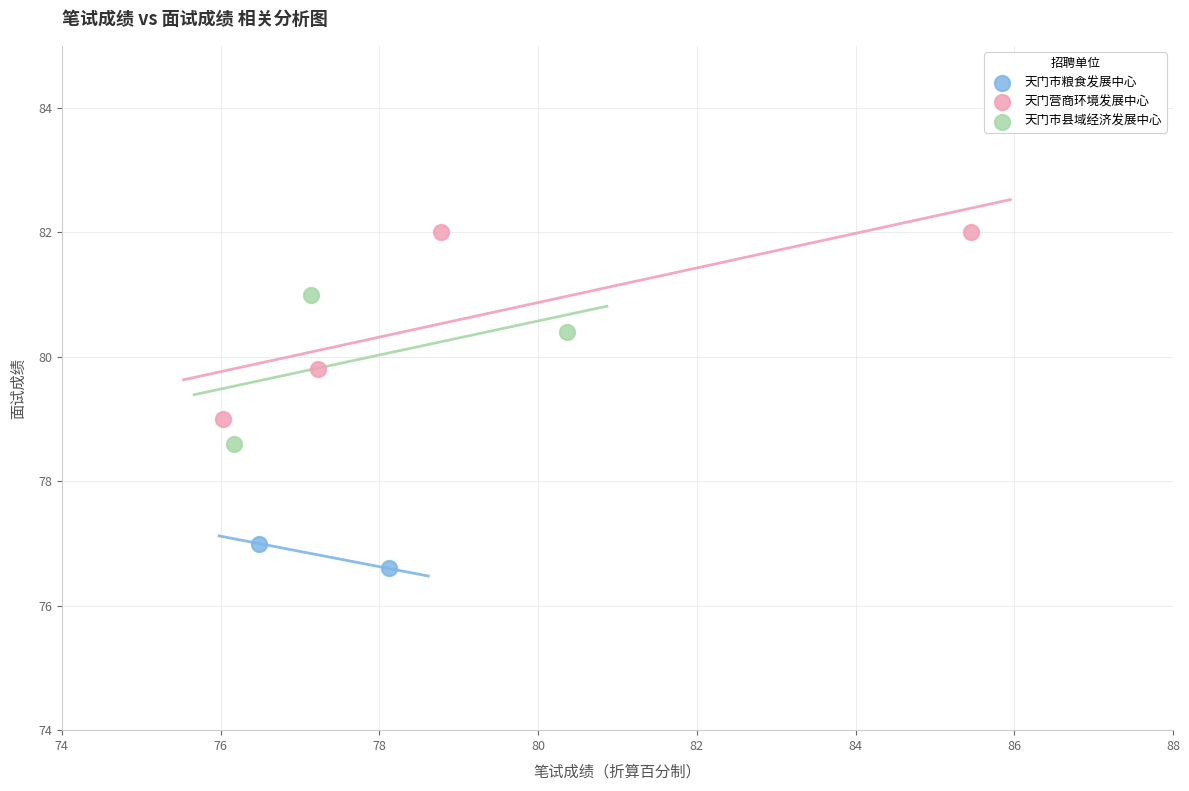

What are all the series names shown in the legend?

天门市粮食发展中心, 天门营商环境发展中心, 天门市县域经济发展中心